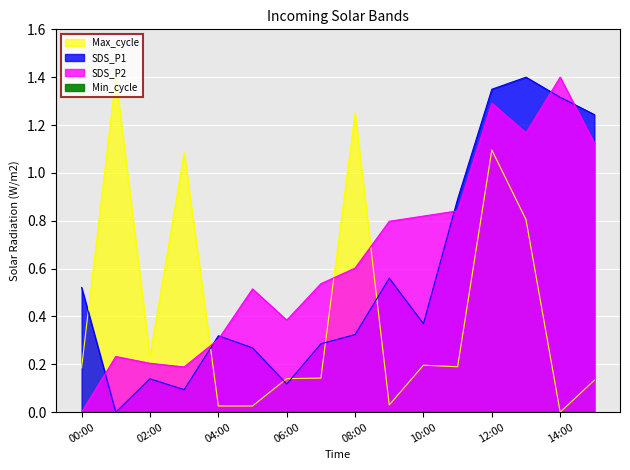

Reading right to left, list all the values displayed in this chart.

SDS_P1: 15:00=1.2	14:00=1.3	13:00=1.4	12:00=1.3	11:00=0.9	10:00=0.4	09:00=0.6	08:00=0.3	07:00=0.3	06:00=0.1	05:00=0.3	04:00=0.3	03:00=0.1	02:00=0.1	01:00=0.0	00:00=0.5
SDS_P2: 15:00=1.1	14:00=1.4	13:00=1.2	12:00=1.3	11:00=0.8	10:00=0.8	09:00=0.8	08:00=0.6	07:00=0.5	06:00=0.4	05:00=0.5	04:00=0.3	03:00=0.2	02:00=0.2	01:00=0.2	00:00=0.0
Max_cycle: 15:00=0.1	14:00=0.0	13:00=0.8	12:00=1.1	11:00=0.2	10:00=0.2	09:00=0.0	08:00=1.3	07:00=0.1	06:00=0.1	05:00=0.0	04:00=0.0	03:00=1.1	02:00=0.2	01:00=1.4	00:00=0.2